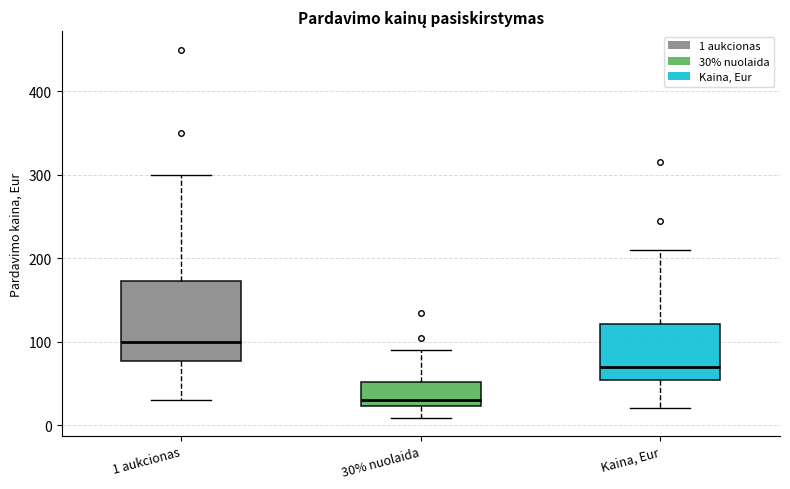

Reading left to right, transcribe this box plot: for each box, give where its median line is, the range the box spans, and where its two whiskers end, as read against the y-axis. The values are not printed on the chart, so give them approximately, as read against the axis.

1 aukcionas: median 100, box 80 to 170, whiskers 30 to 300
30% nuolaida: median 30, box 20 to 50, whiskers 10 to 90
Kaina, Eur: median 70, box 50 to 120, whiskers 20 to 210